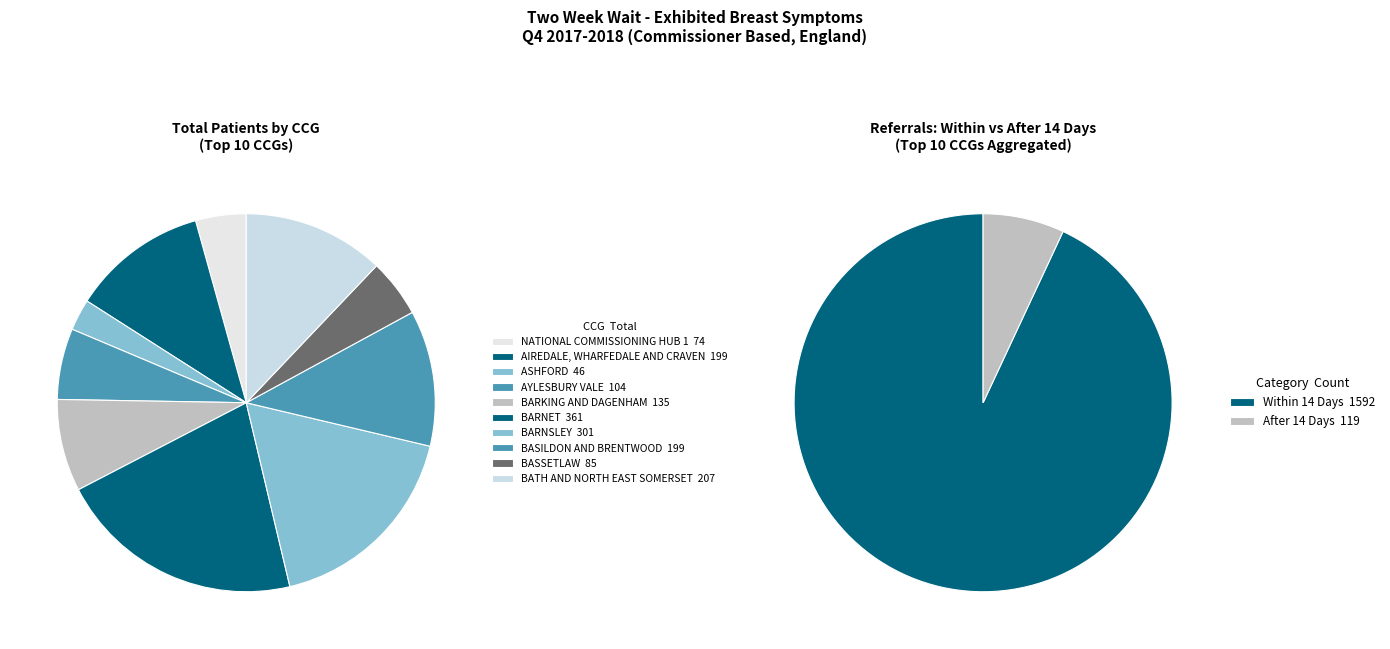

To the nearest percent, what is the difference between the largest and smallest slice percentages?

18%